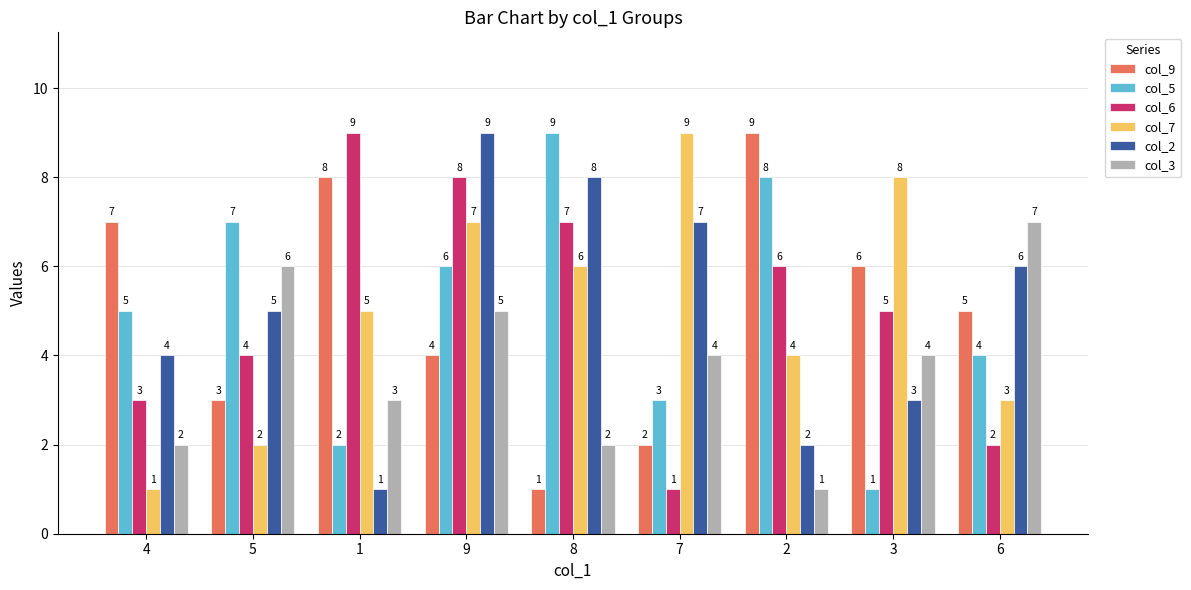

What is the minimum value for col_6?

1